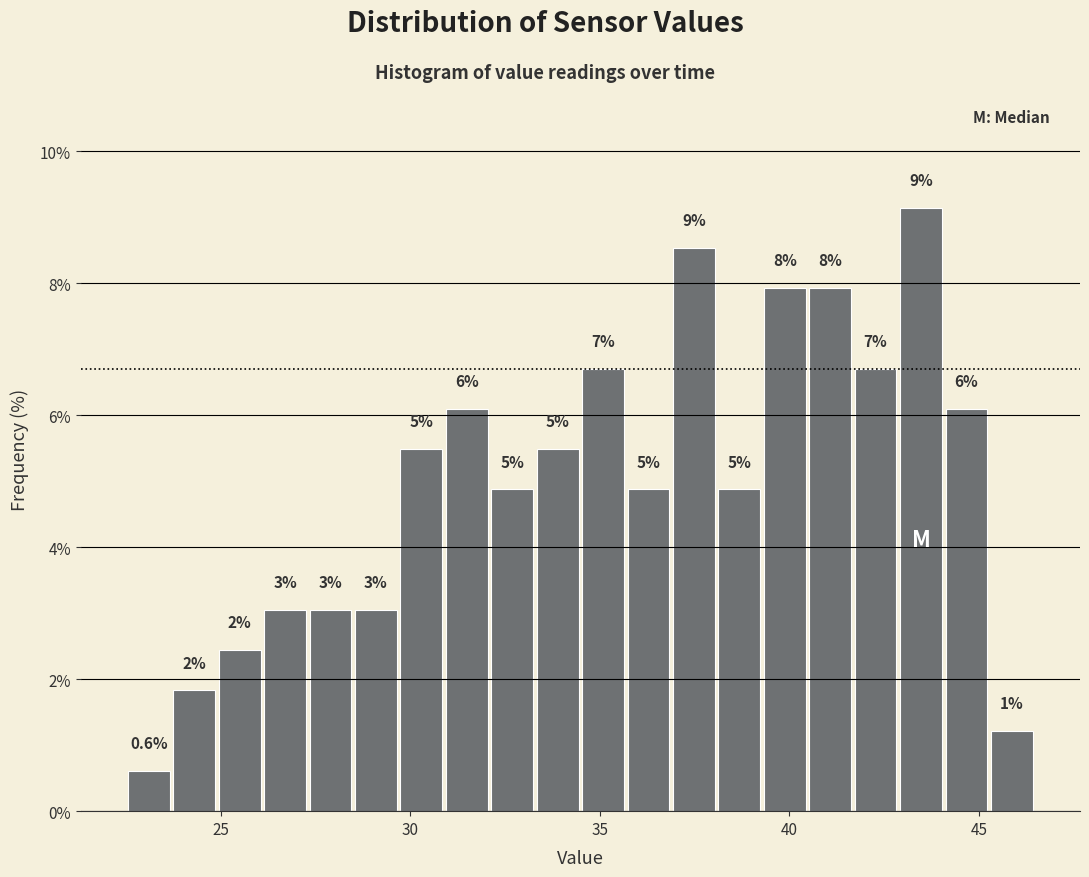

Read against the x-axis, roughly where is the centre of the tallest bar?

43.5